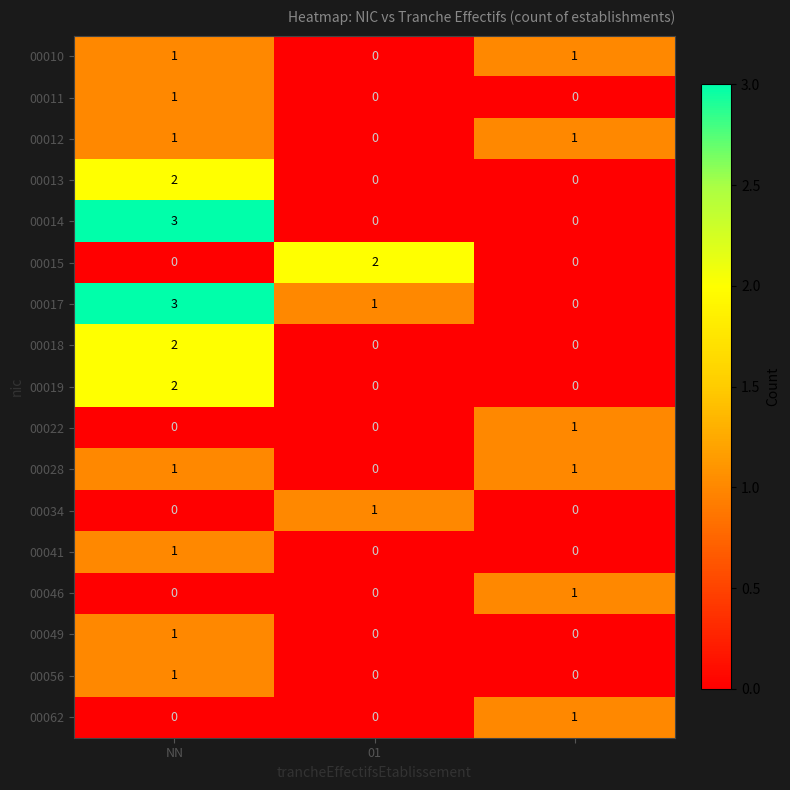

Count the number of categories in the chart.

3